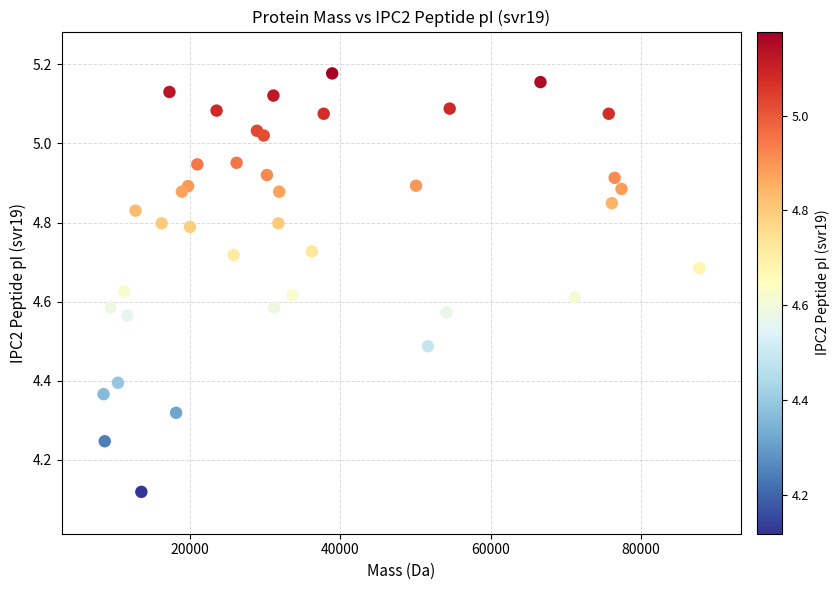

What is the range of X values (max minus min)?

79314.8